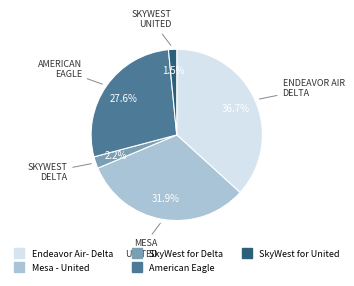

How many slices are in this pie chart?

5